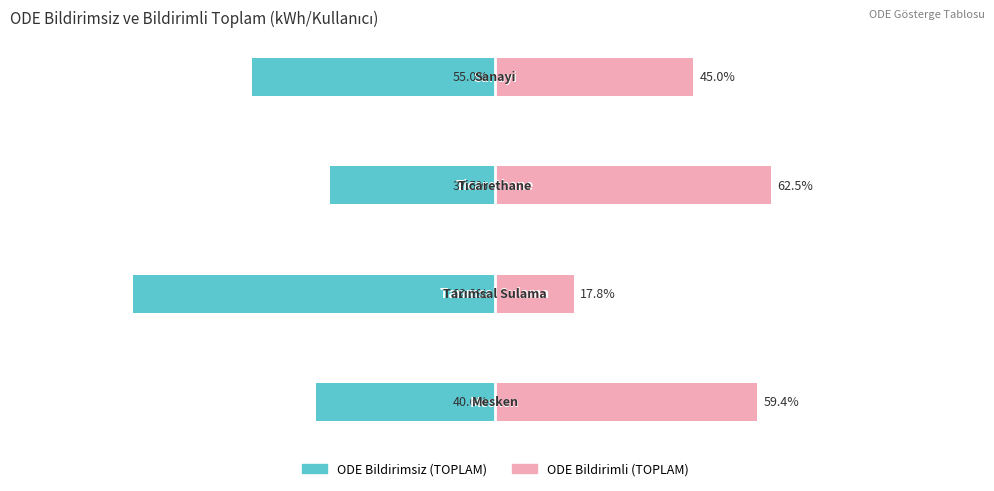

Which has a higher value, −100 or −50?

−50